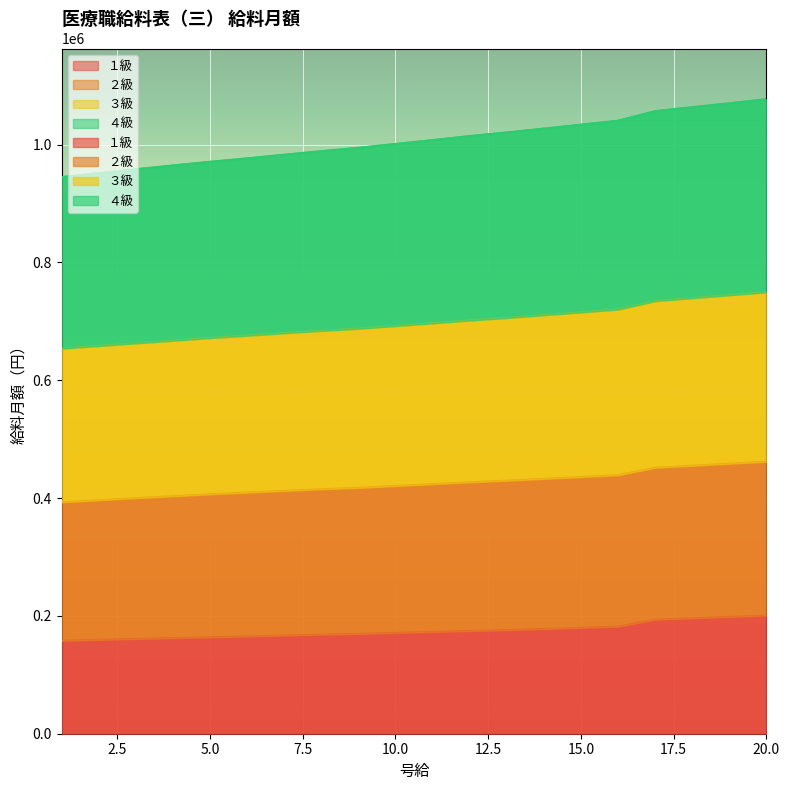

The ４級 series shows 1101461 at 3. True or false?

False